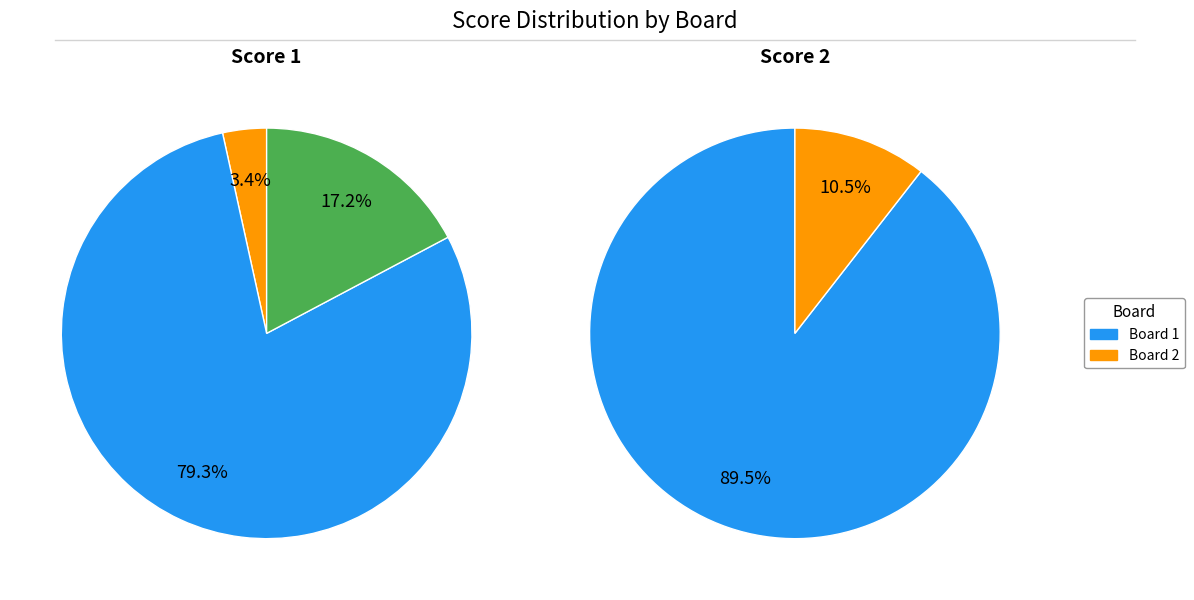

To the nearest percent, what percentage of the pie is Board 3?

17%